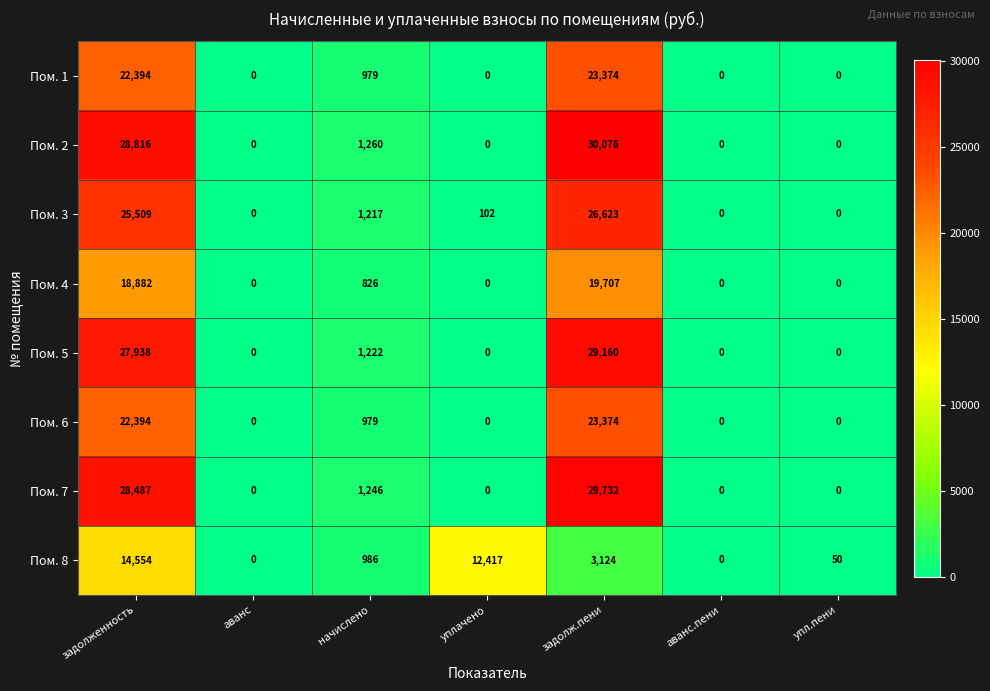

What is the difference between the highest and lowest values at задолженность?

14262